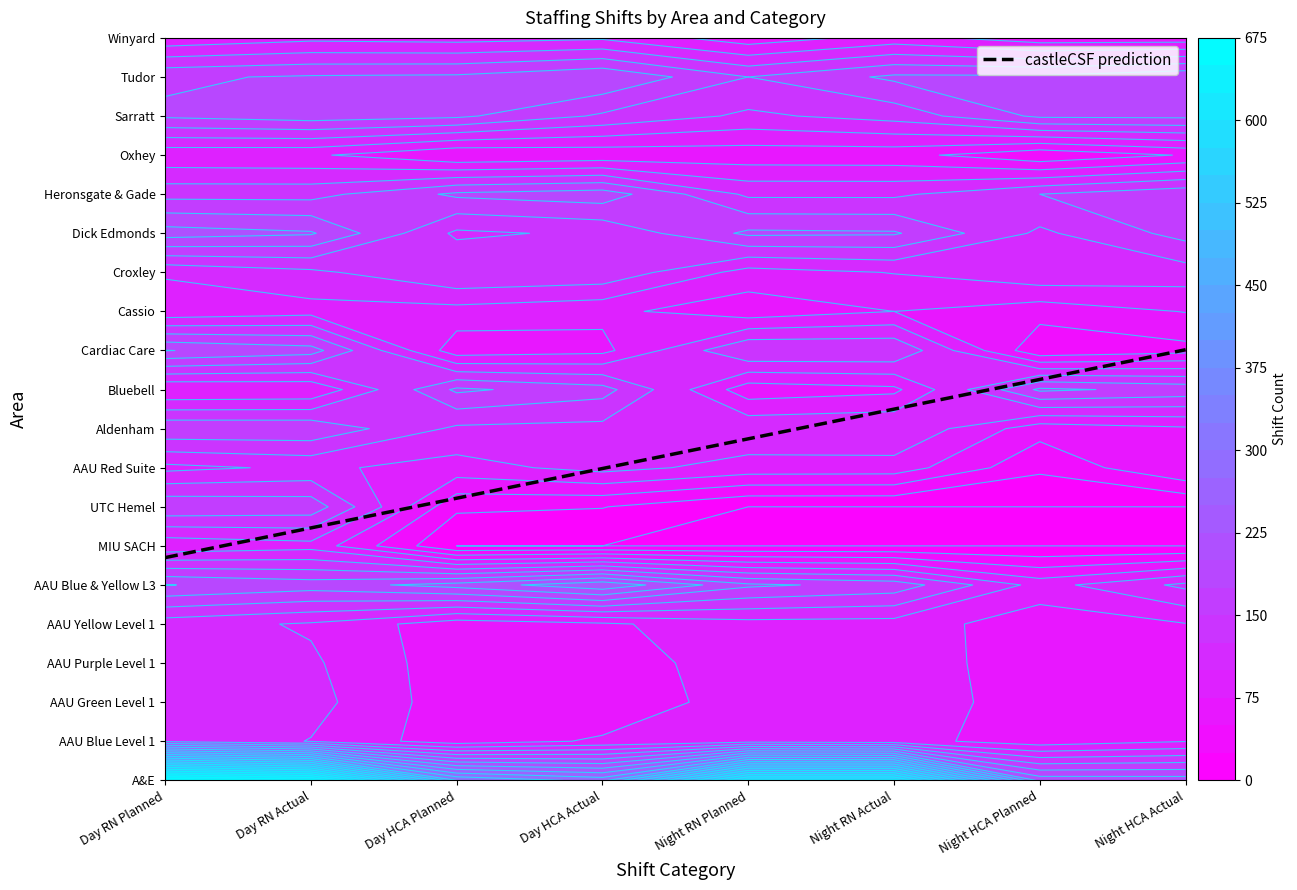

What value does the Croxley series have at 0, to the nearest 5?

105